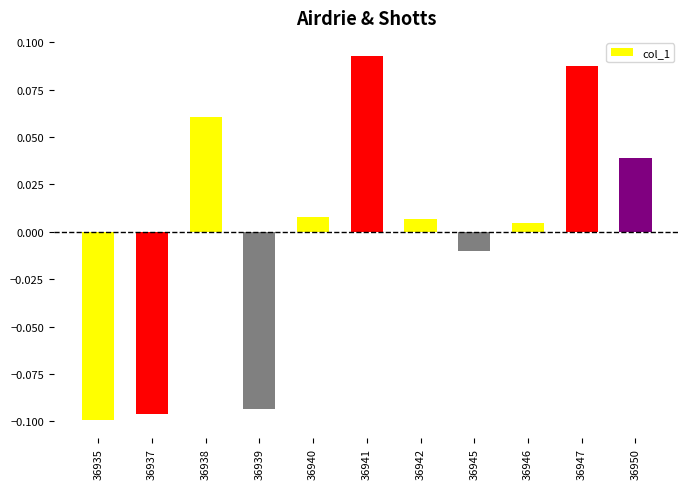

How many negative values are there?

4